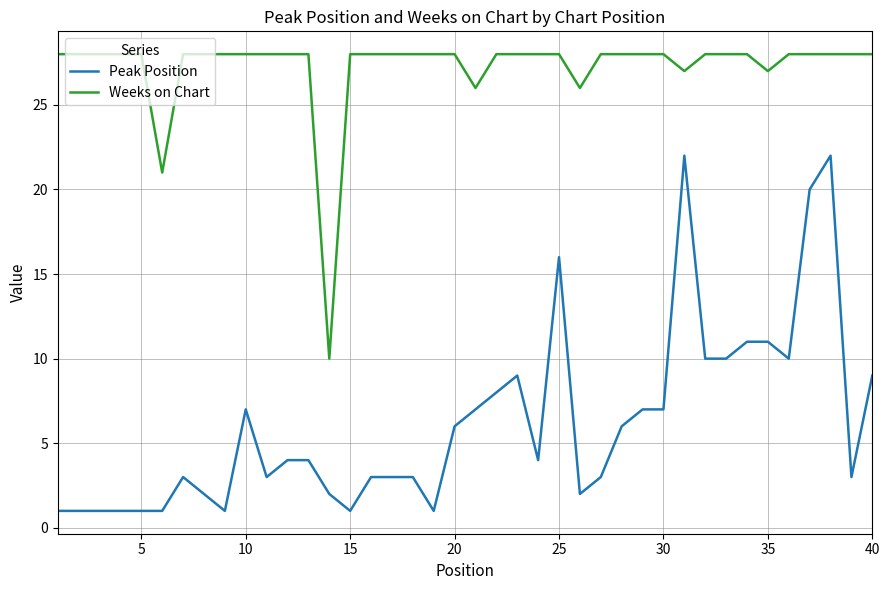

Which series has the widest spread of values?

Peak Position